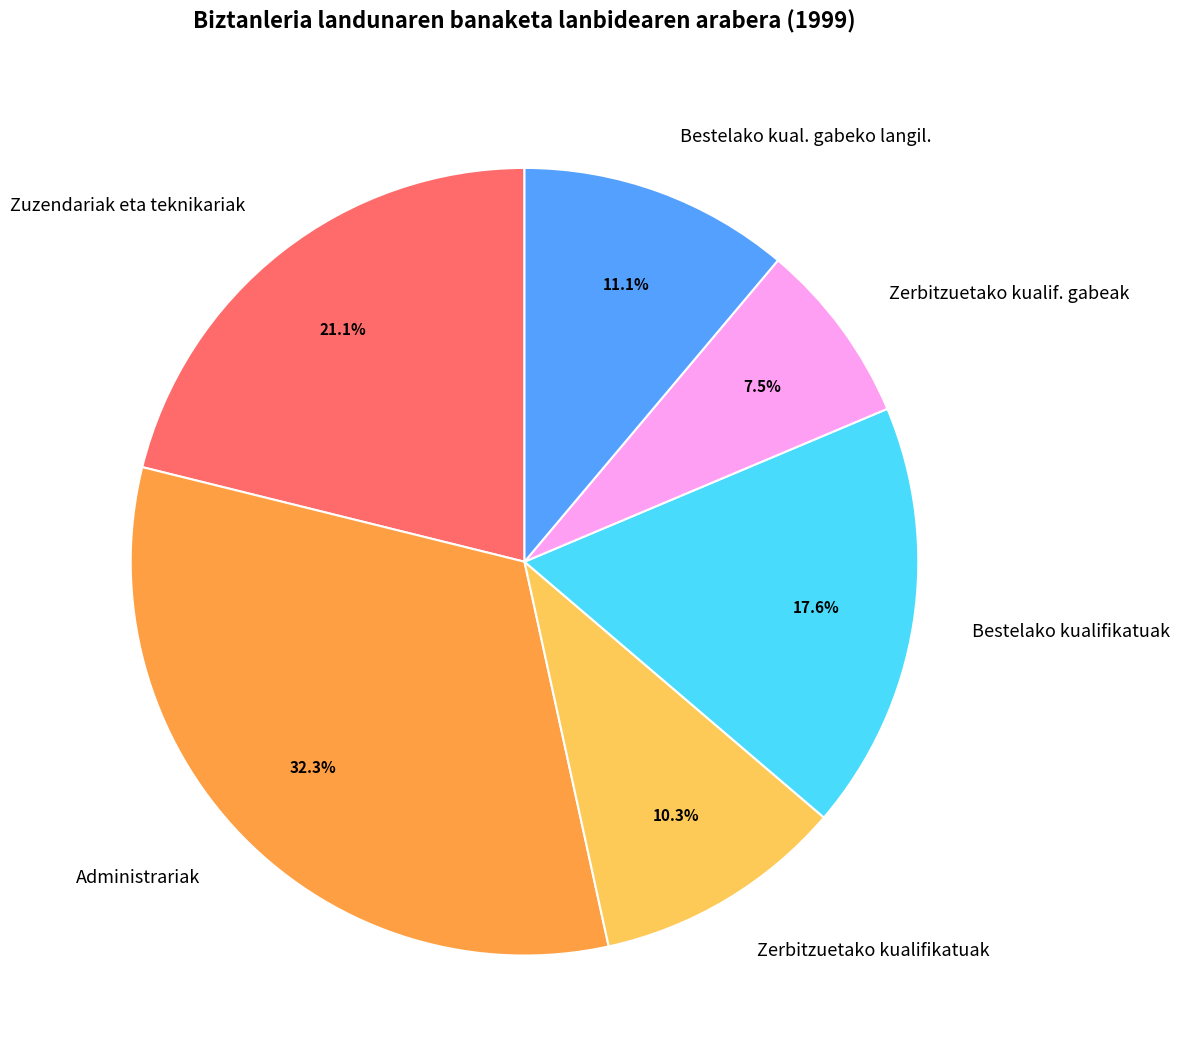

Is there a majority slice in this chart?

No